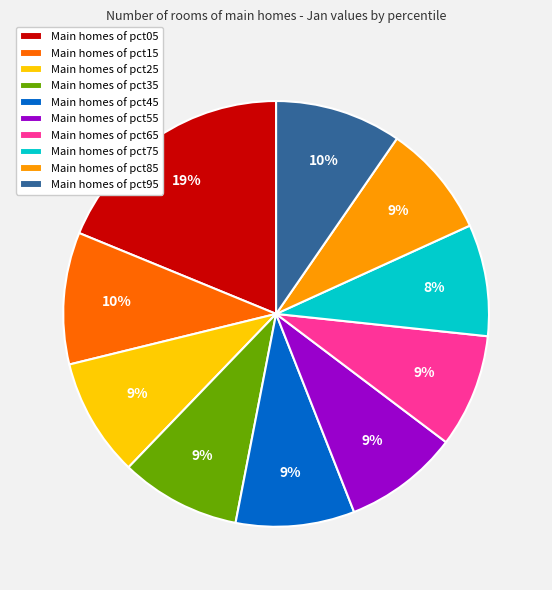

How many segments does this pie chart have?

10